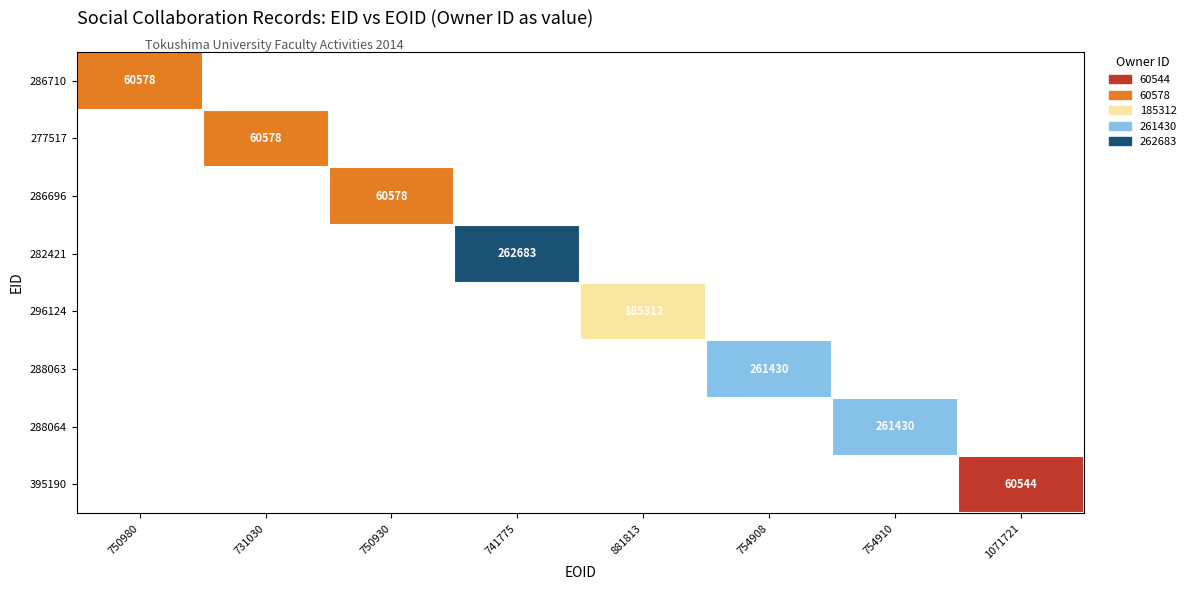

What is the minimum value shown in the chart?

60544.0